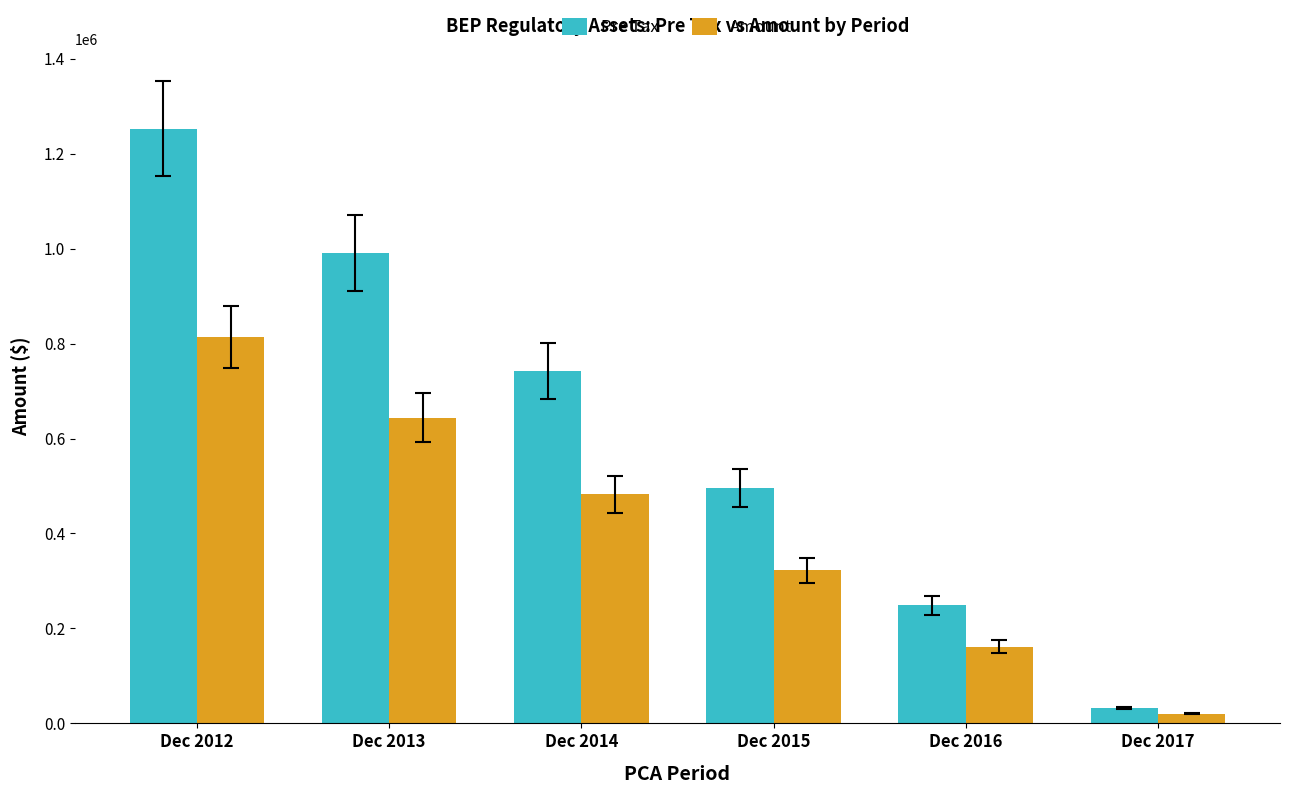

What is the difference between the second highest and minimum values in the Pre Tax series?

959284.0